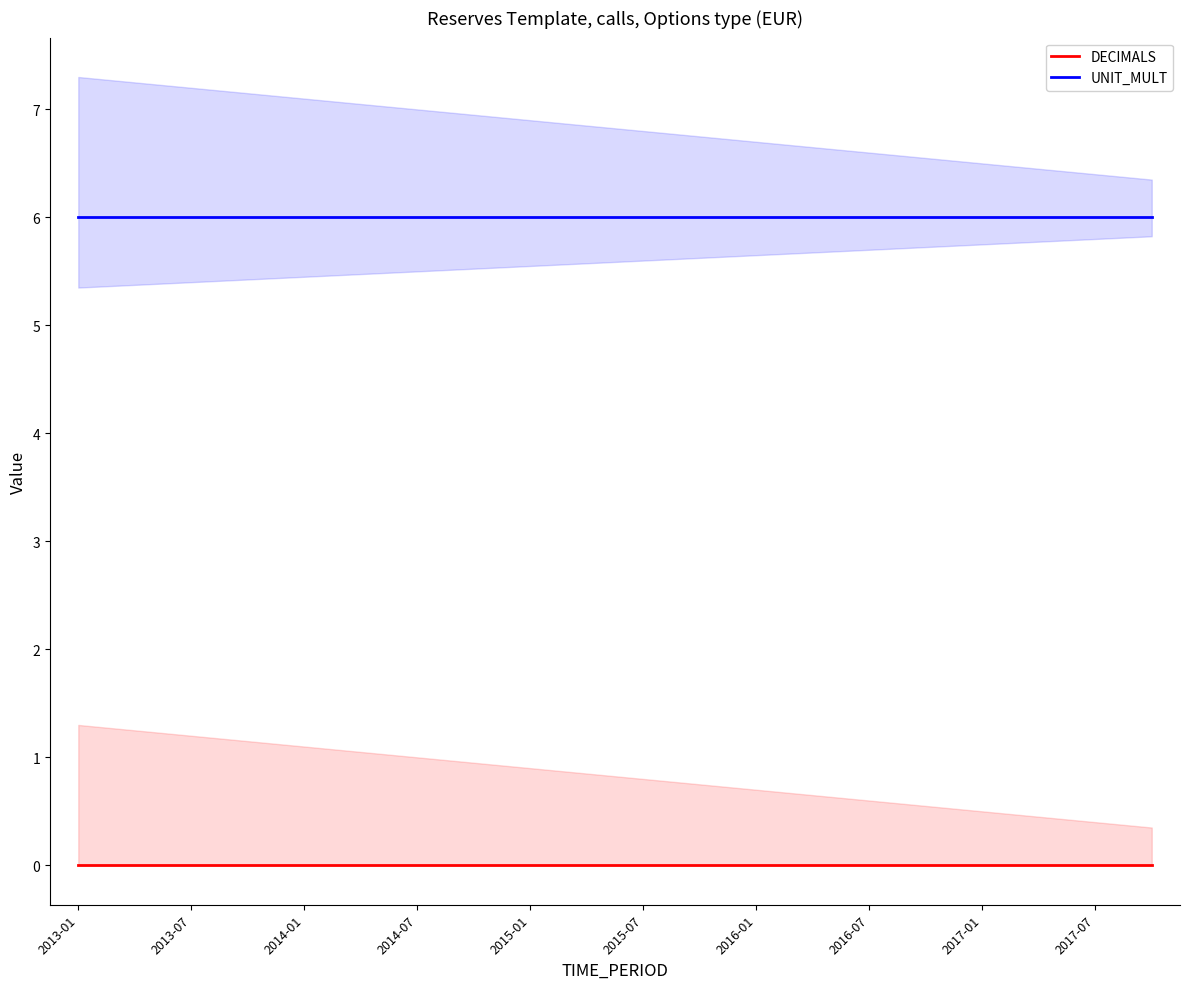

How many lines are shown in the chart?

2